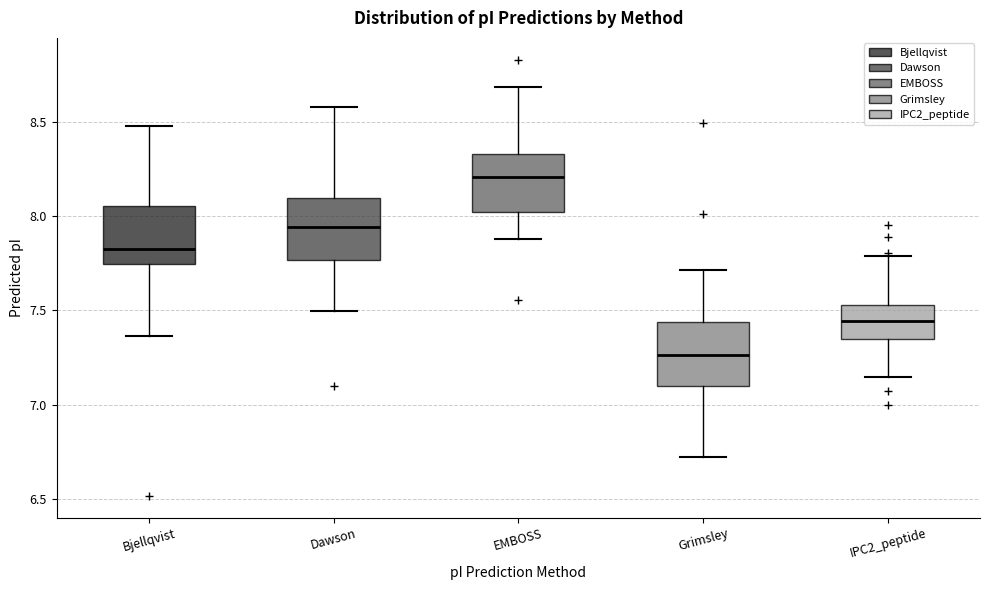

Reading left to right, read every box against the y-axis: the position of its median line, the range the box covers, and the ends of its whiskers. The values are not printed on the chart, so give them approximately, as read against the axis.

Bjellqvist: median 7.85, box 7.75 to 8.05, whiskers 7.35 to 8.50
Dawson: median 7.95, box 7.75 to 8.10, whiskers 7.50 to 8.60
EMBOSS: median 8.20, box 8.00 to 8.35, whiskers 7.90 to 8.70
Grimsley: median 7.25, box 7.10 to 7.45, whiskers 6.70 to 7.70
IPC2_peptide: median 7.45, box 7.35 to 7.55, whiskers 7.15 to 7.80